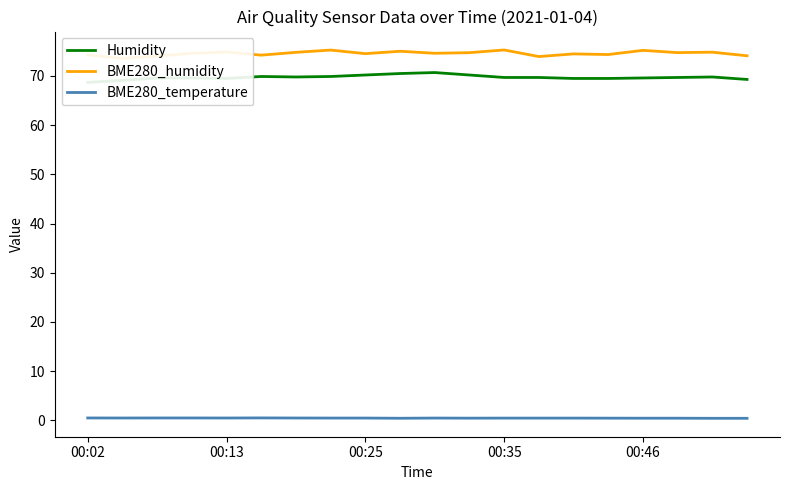

Is it true that BME280_temperature equals 0.5 at 00:25?

True